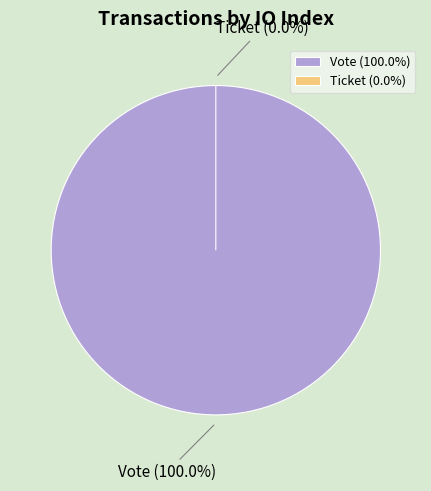

To the nearest percent, what is the difference between the Vote and Ticket slice percentages?

100%